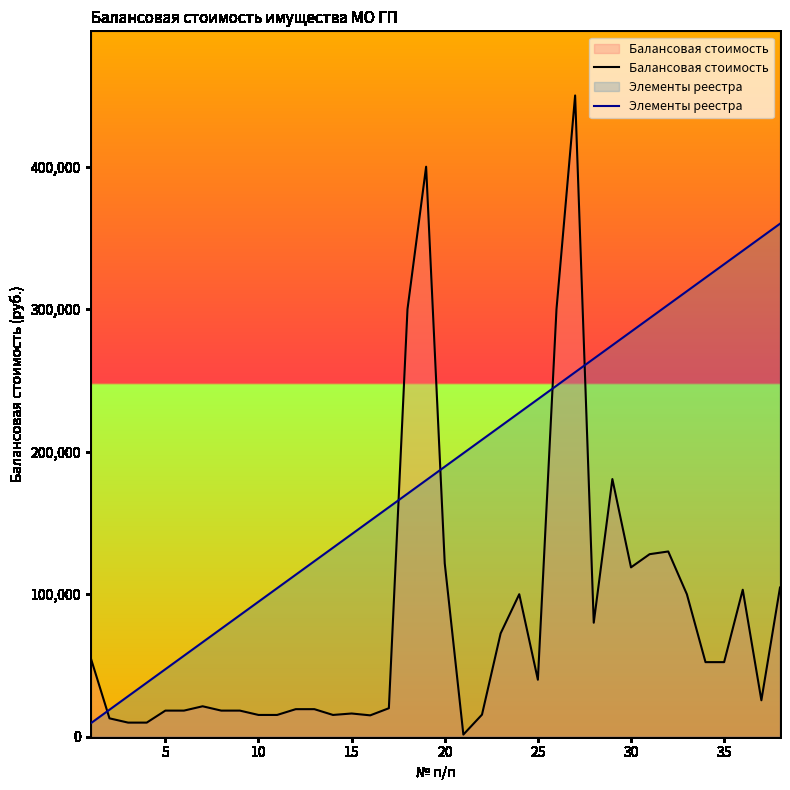

Which series has the widest spread of values?

Балансовая стоимость